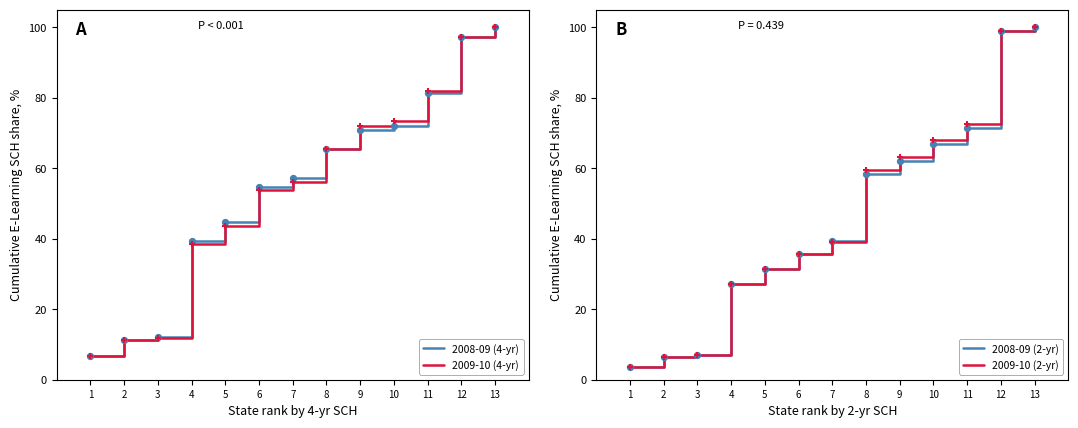

What are all the series names shown in the legend?

2008-09 (4-yr), 2009-10 (4-yr), 2008-09 (2-yr), 2009-10 (2-yr)